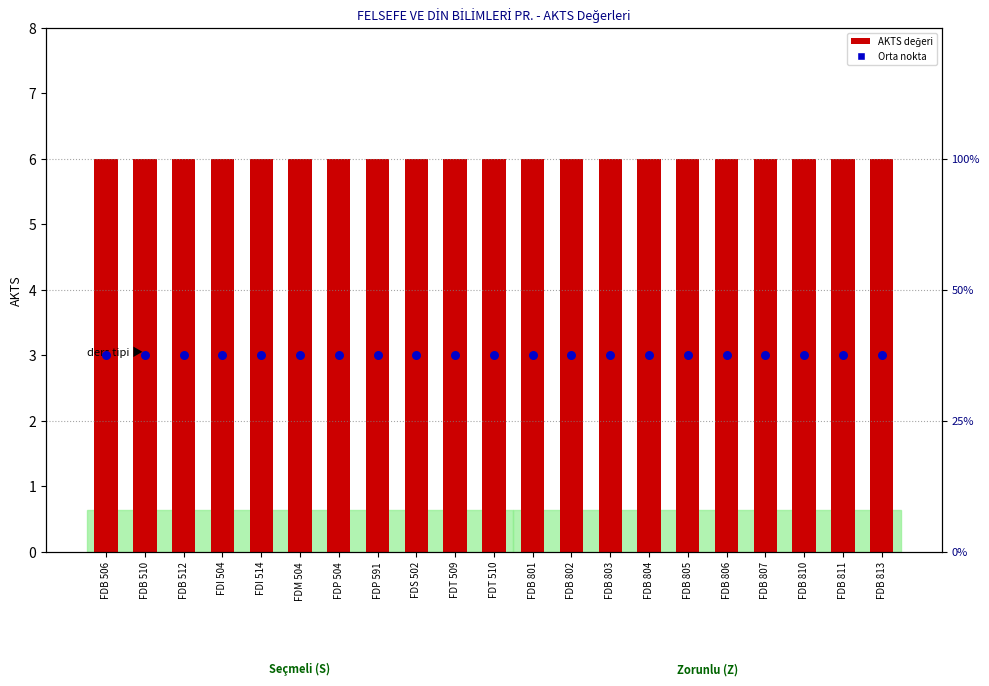

What is the total value across all series at FDS 502?

9